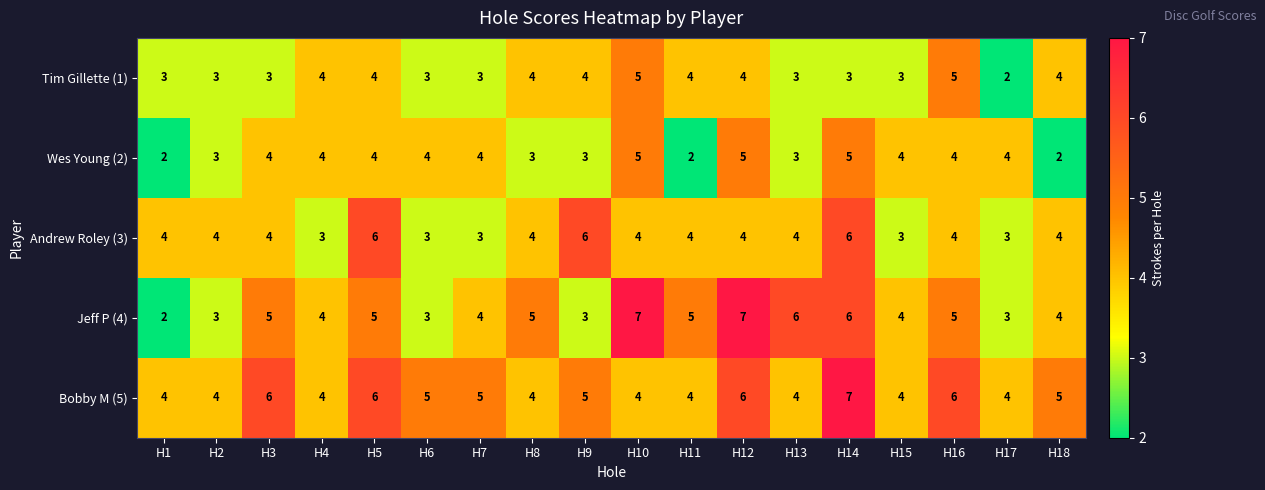

Is it true that Bobby M (5) equals 7 at H1?

False